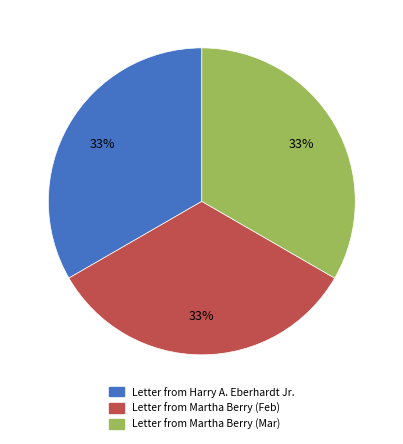

How many segments does this pie chart have?

3